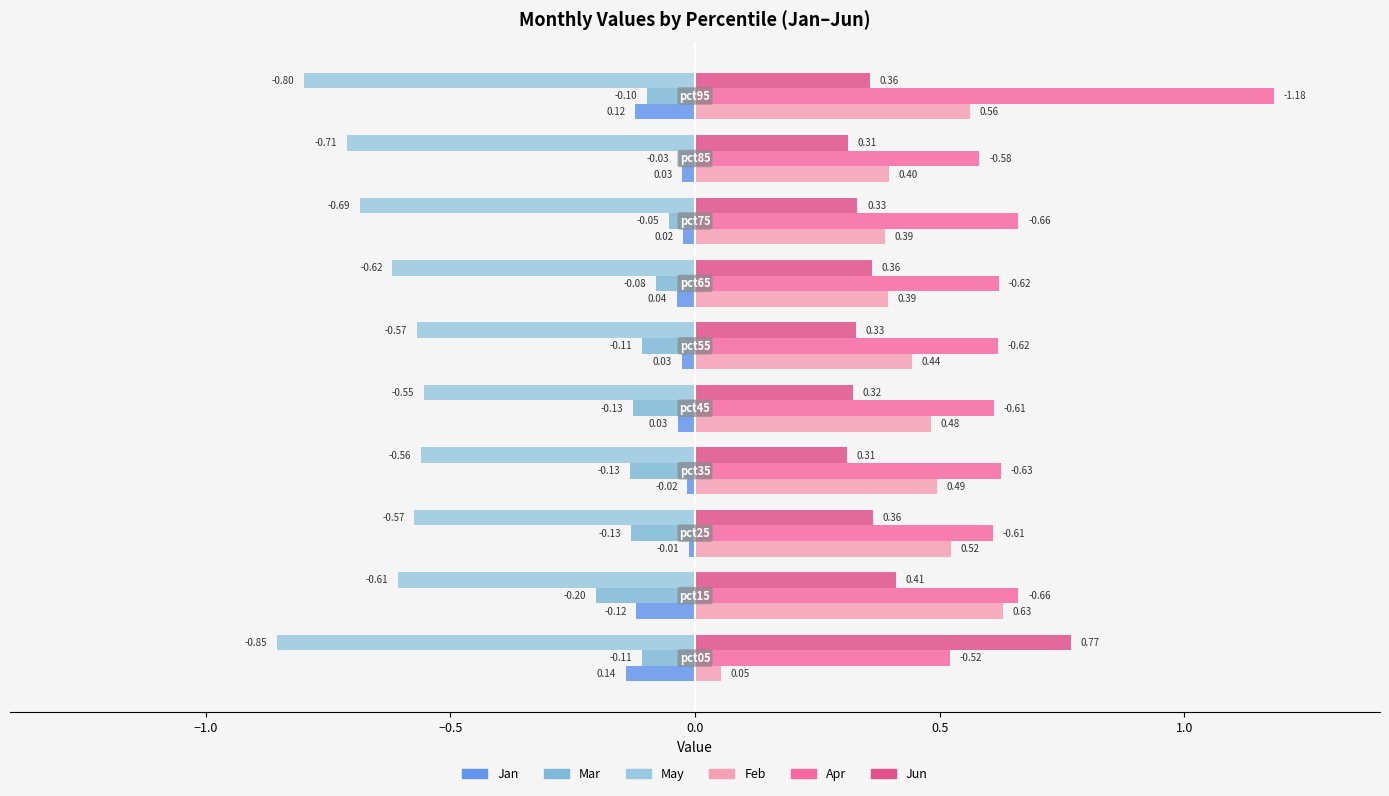

Count the number of data series in this chart.

6